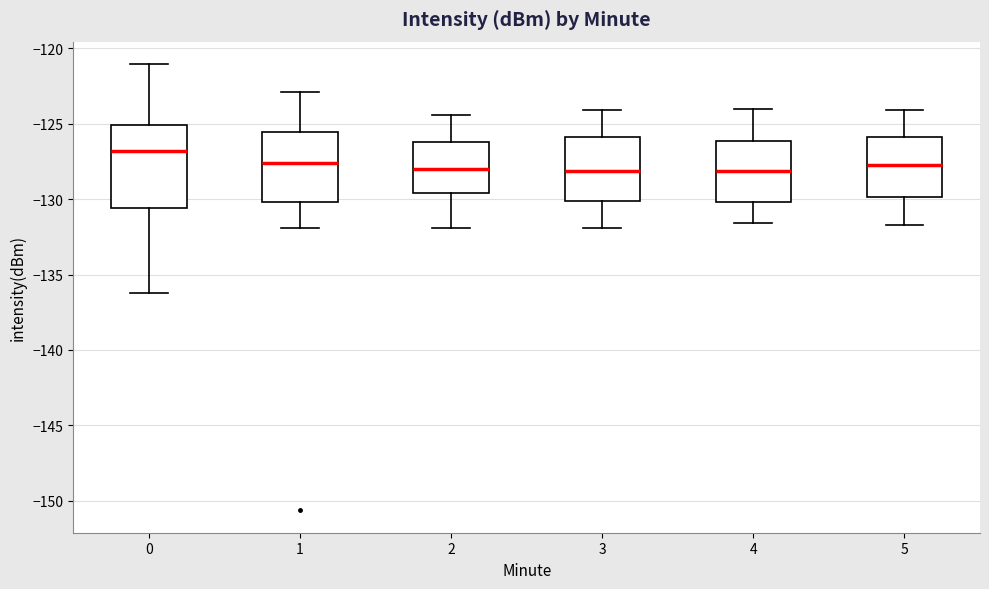

Where is the lower edge of the box at x = 1 on the y-axis? The values are not printed on the chart, so give them approximately, as read against the axis.

-130.0